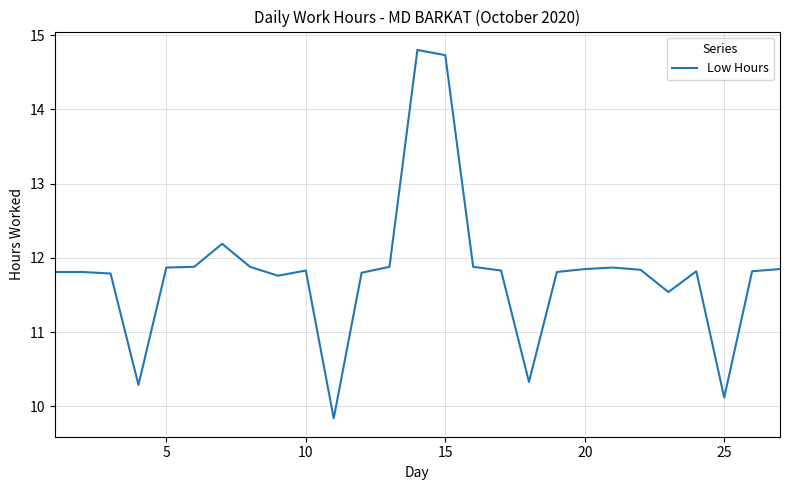

What is the difference between the maximum and minimum values?

5.0